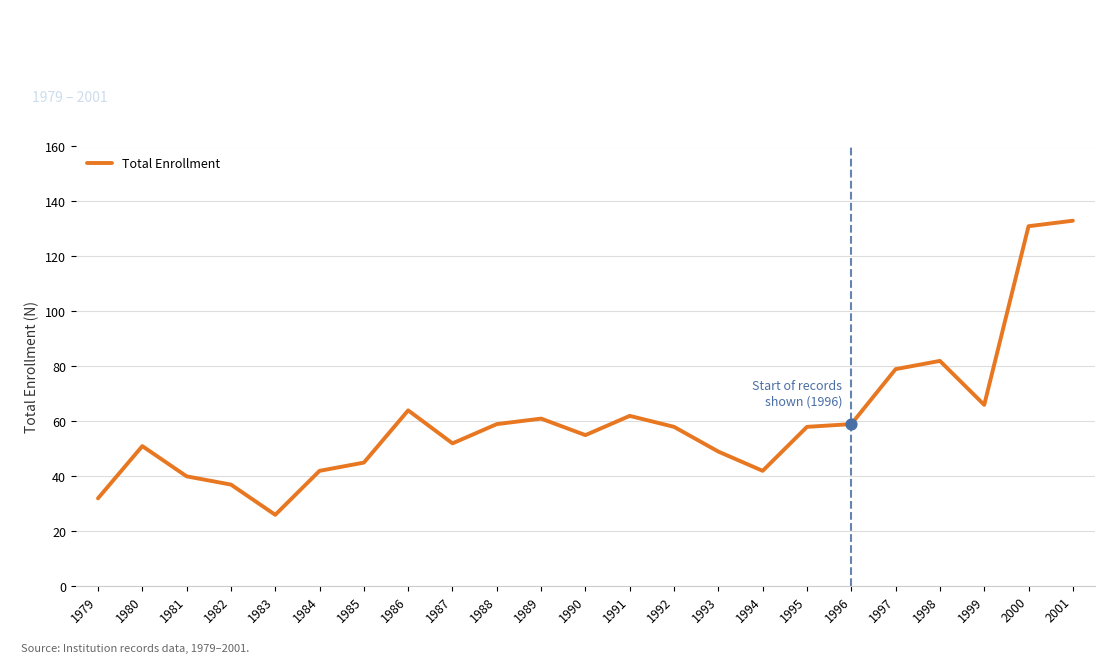

Which has a higher value, 1988 or 1982?

1988